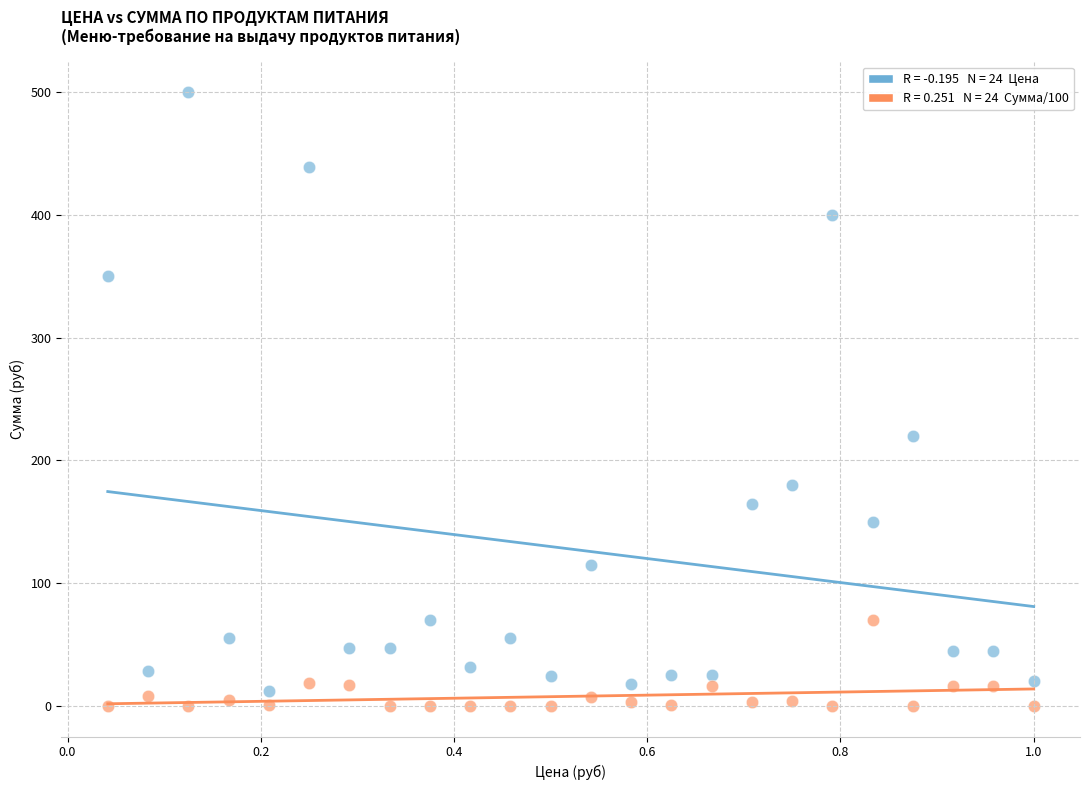

Across all data points, what is the range of X values (max minus min)?

1.0